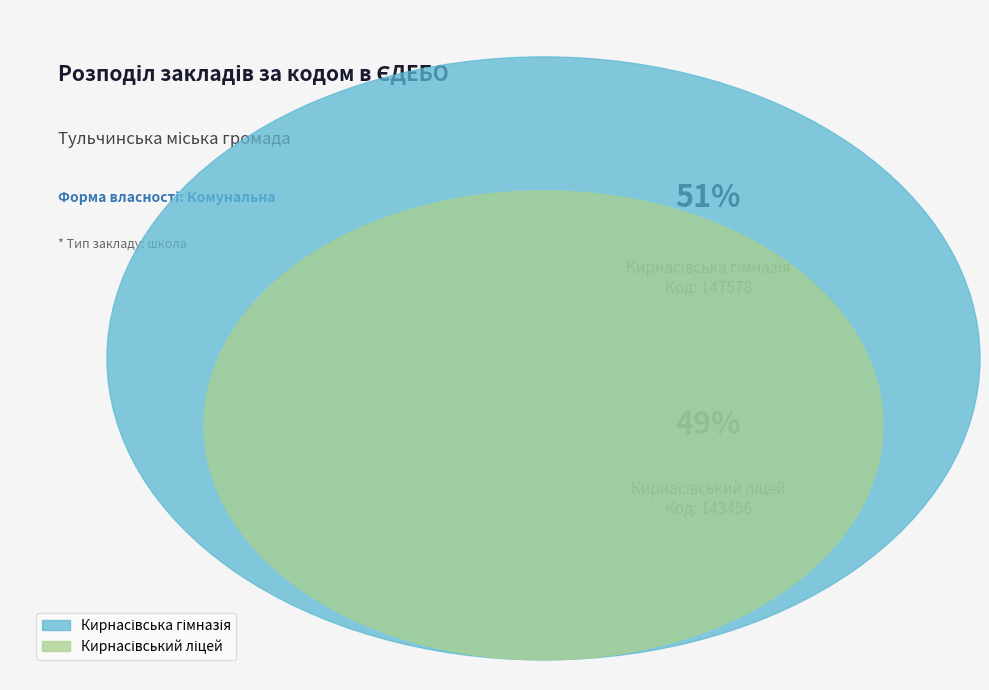

How many slices are in this pie chart?

2